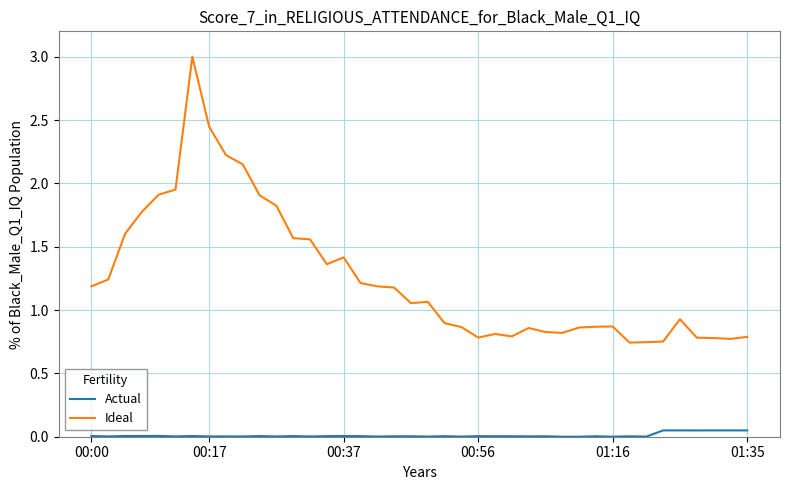

Which series has the largest range (max minus min)?

Ideal